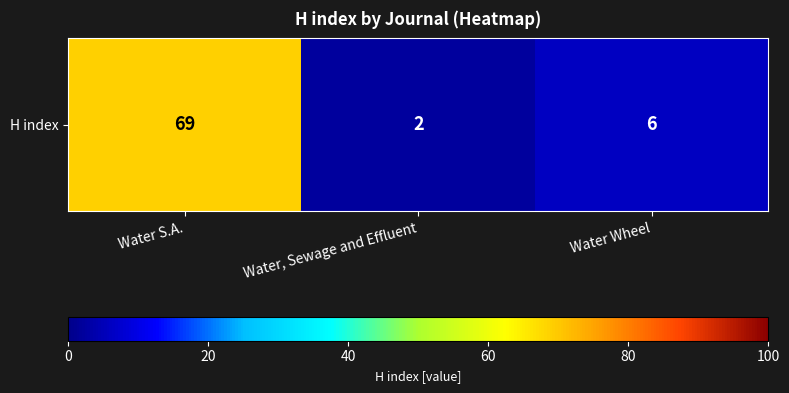

Rank the categories by value from highest to lowest.

Water S.A., Water Wheel, Water, Sewage and Effluent